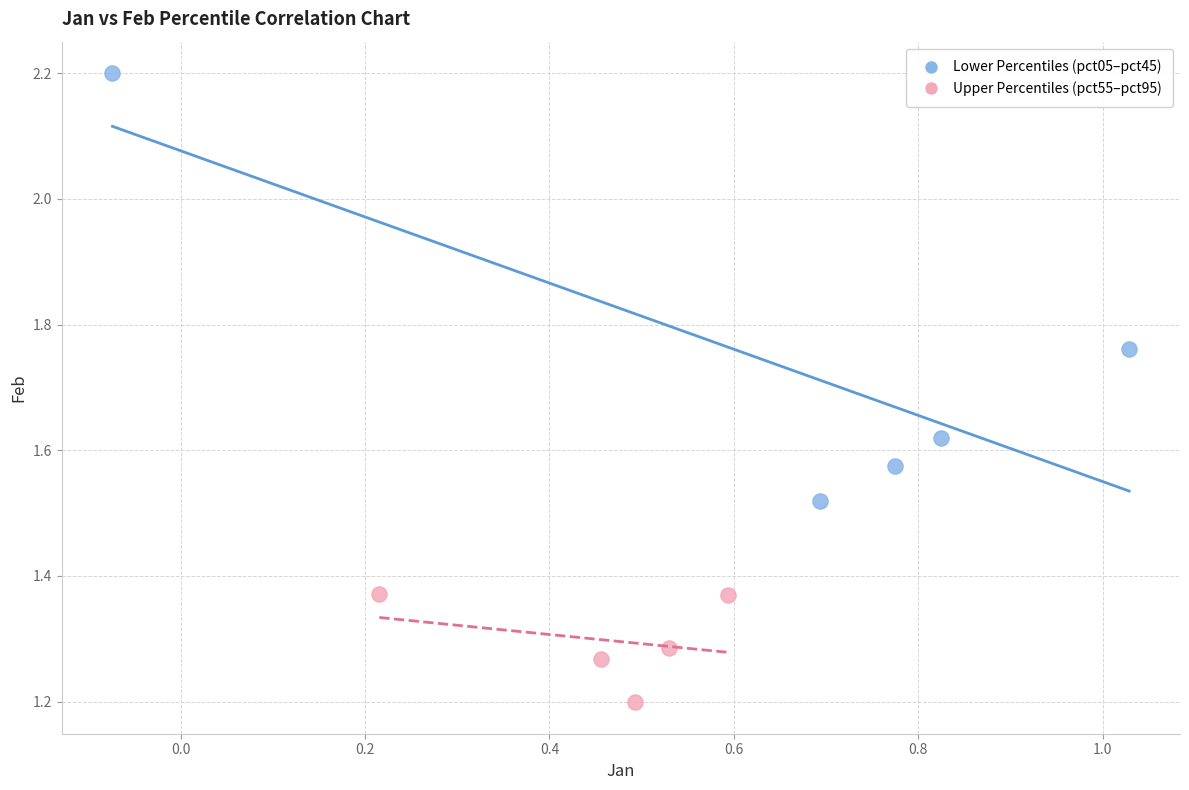

Which series has the largest Y range (max minus min)?

Lower Percentiles (pct05–pct45)